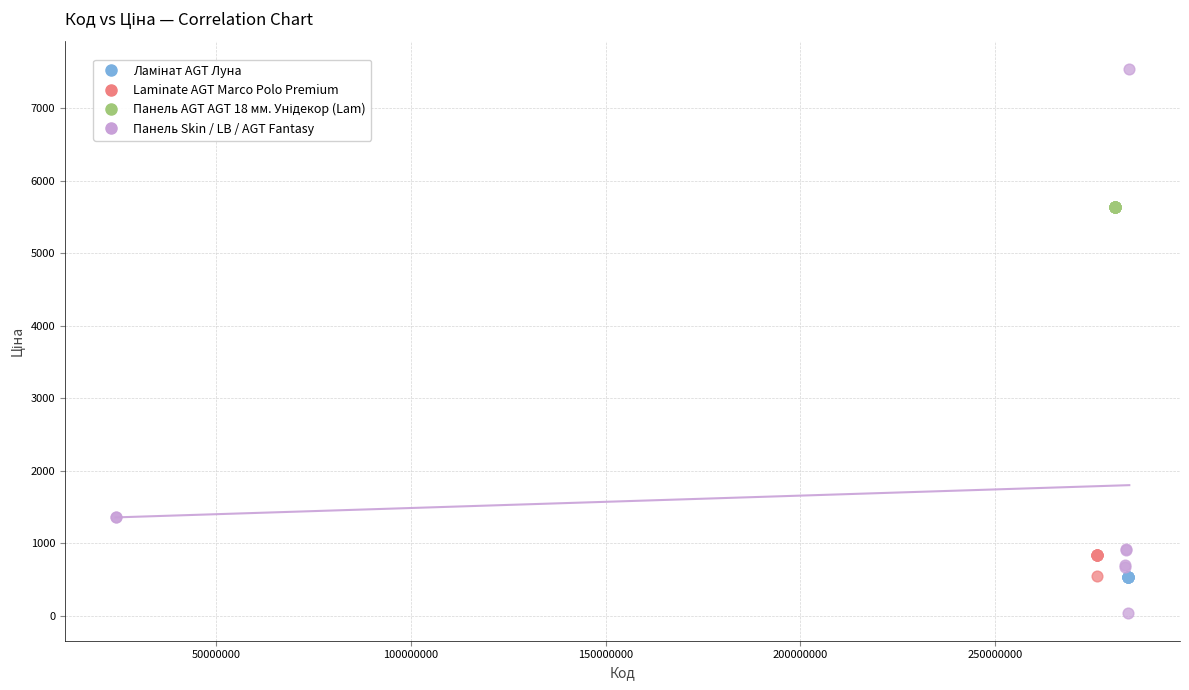

Which series reaches the minimum Y coordinate?

Панель Skin / LB / AGT Fantasy